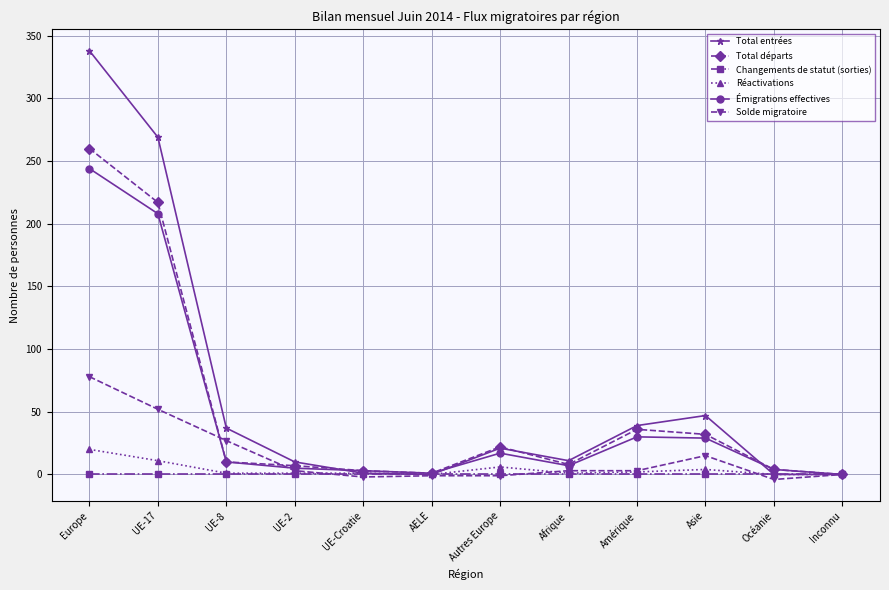

At how many categories does at least one series exceed 271?

1